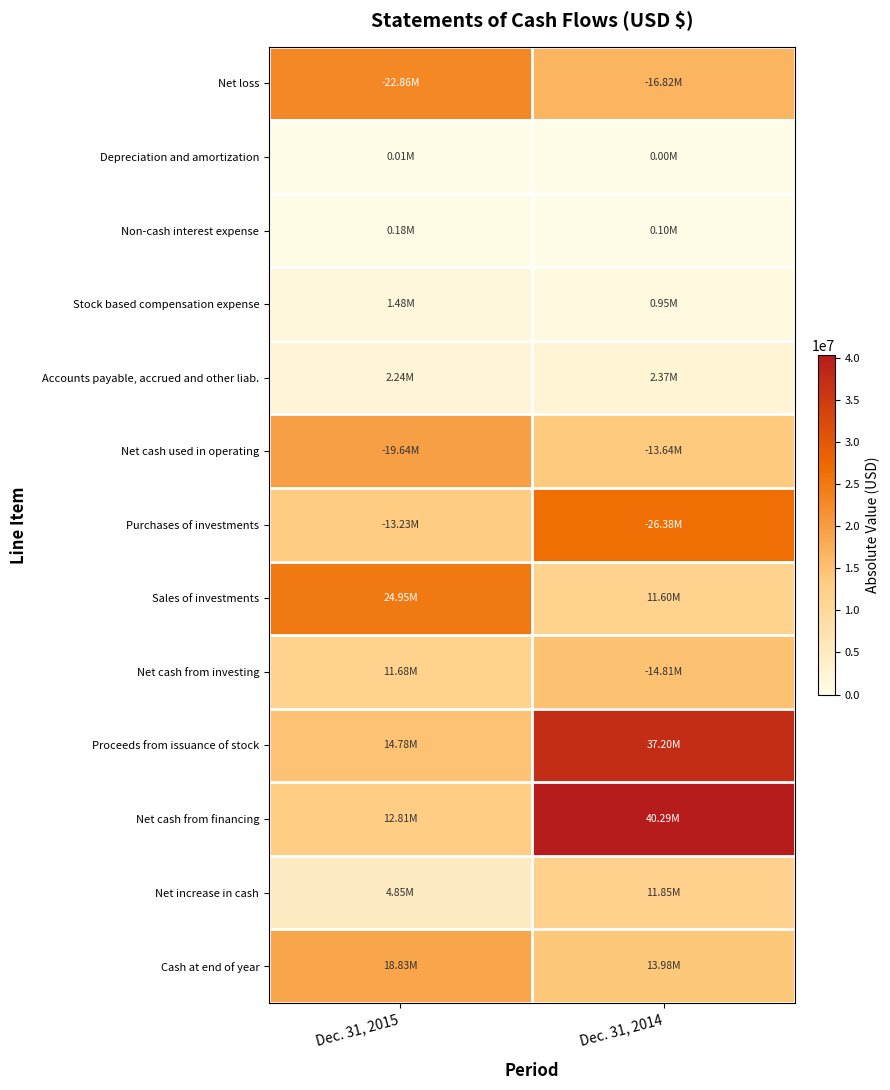

Reading right to left, list all the values displayed in this chart.

Net loss: Dec. 31, 2014=16820000	Dec. 31, 2015=22864000
Depreciation and amortization: Dec. 31, 2014=4000	Dec. 31, 2015=11000
Non-cash interest expense: Dec. 31, 2014=95000	Dec. 31, 2015=176000
Stock based compensation expense: Dec. 31, 2014=951000	Dec. 31, 2015=1475000
Accounts payable, accrued and other liab.: Dec. 31, 2014=2372000	Dec. 31, 2015=2236000
Net cash used in operating: Dec. 31, 2014=13638000	Dec. 31, 2015=19635000
Purchases of investments: Dec. 31, 2014=26383000	Dec. 31, 2015=13232000
Sales of investments: Dec. 31, 2014=11603000	Dec. 31, 2015=24953000
Net cash from investing: Dec. 31, 2014=14809000	Dec. 31, 2015=11680000
Proceeds from issuance of stock: Dec. 31, 2014=37200000	Dec. 31, 2015=14775000
Net cash from financing: Dec. 31, 2014=40293000	Dec. 31, 2015=12807000
Net increase in cash: Dec. 31, 2014=11846000	Dec. 31, 2015=4852000
Cash at end of year: Dec. 31, 2014=13978000	Dec. 31, 2015=18830000